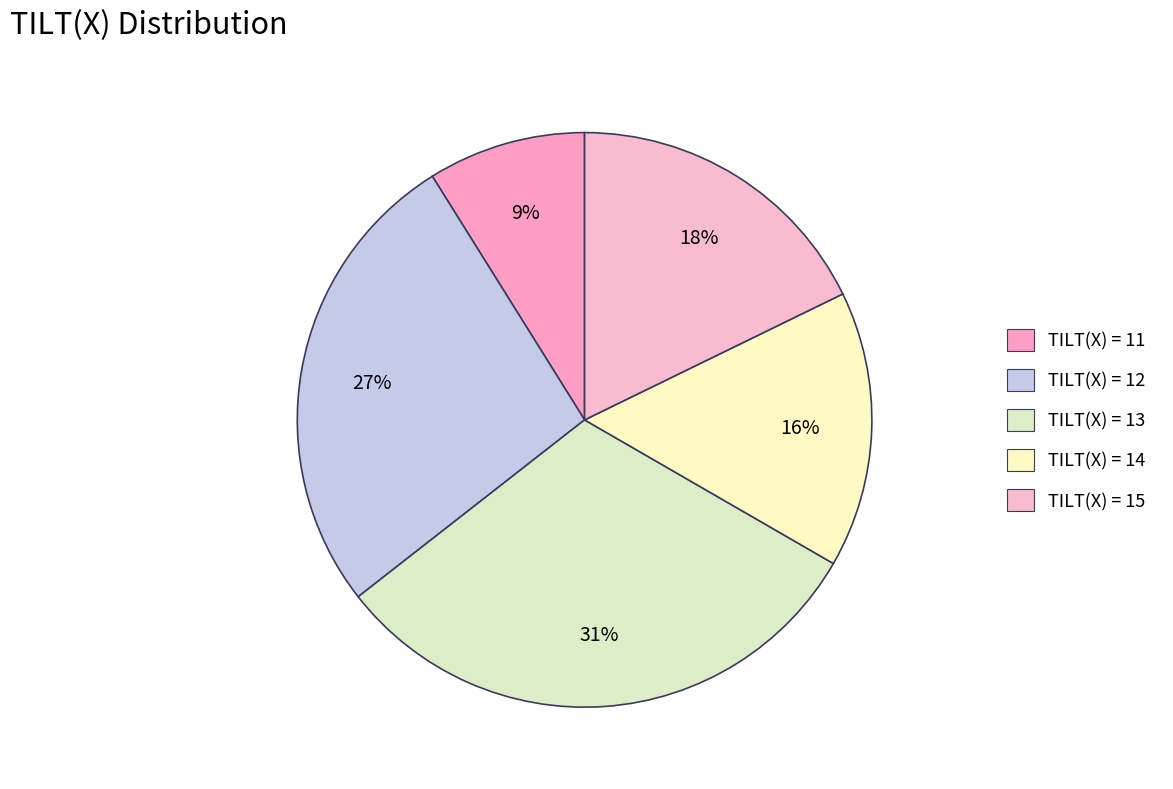

What percentage is the TILT(X) = 11 slice, to the nearest percent?

9%